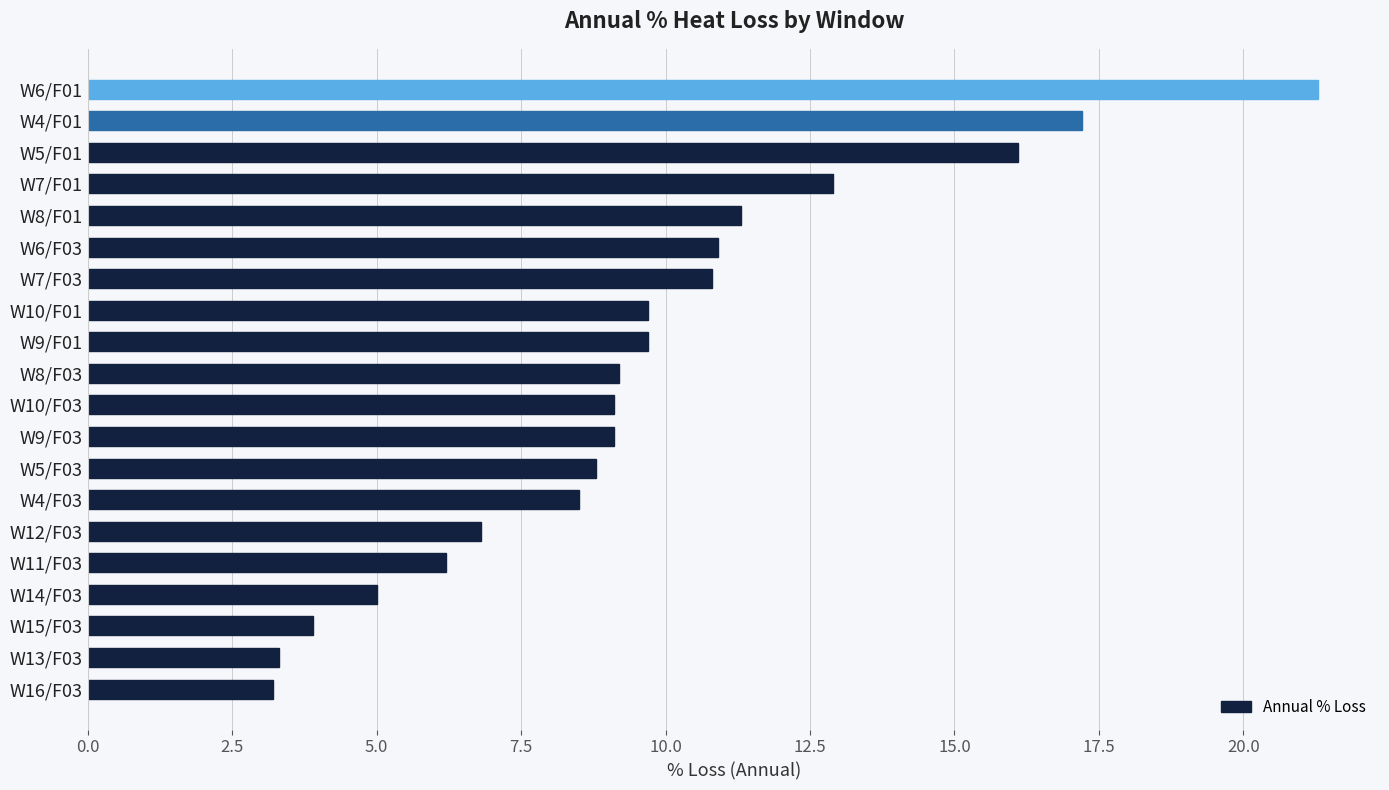

Is it true that the value at W7/F01 is 12.9?

True